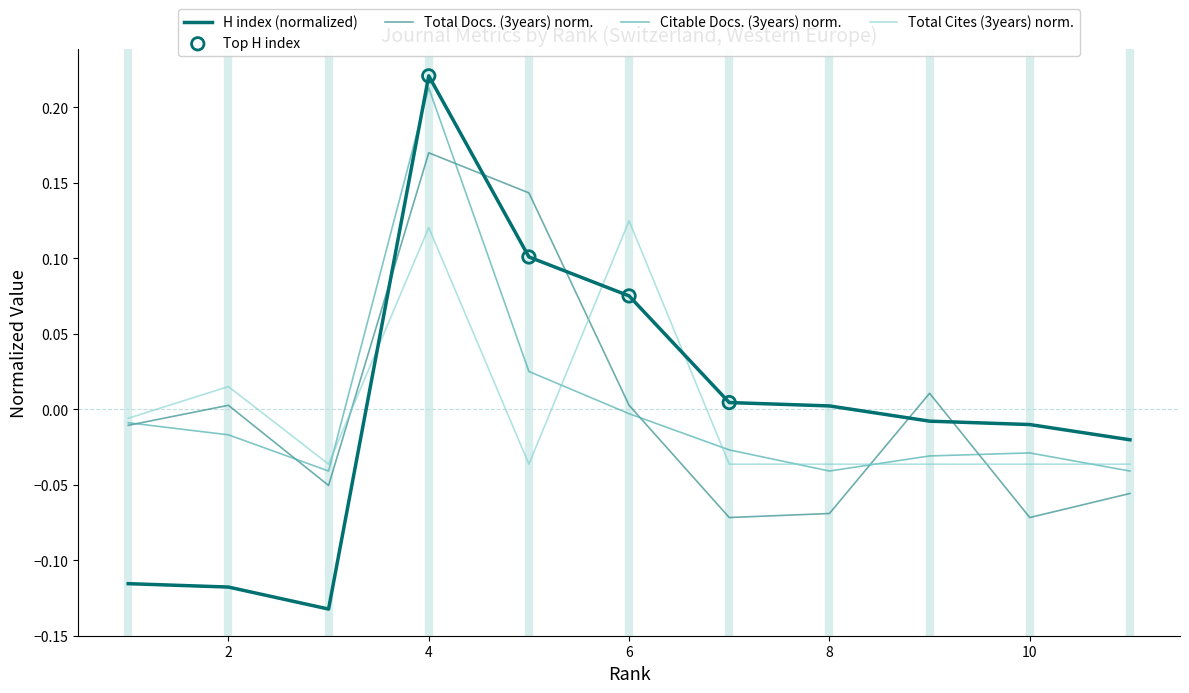

Which series reaches the maximum Y coordinate?

H index